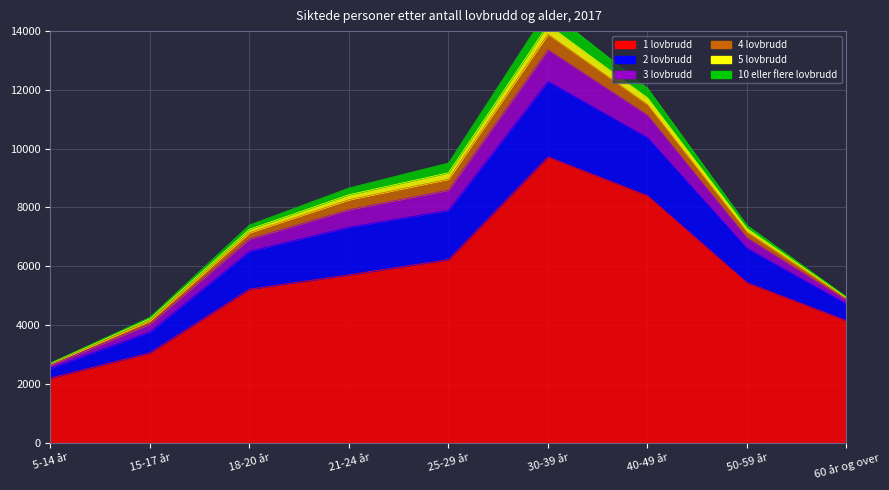

Which has a higher value, 18-20 år or 5-14 år?

18-20 år